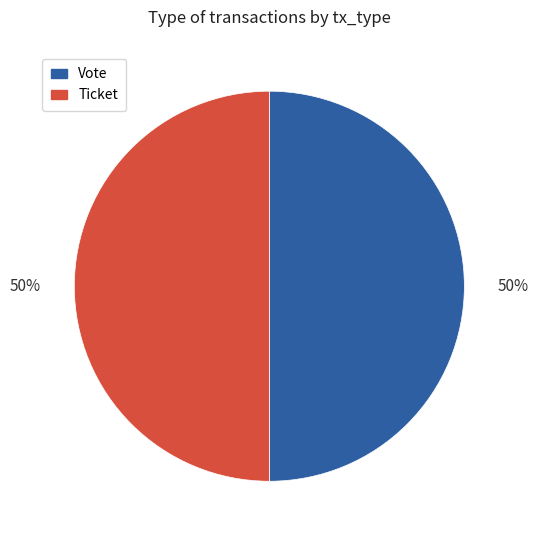

Approximately how many times larger is the value at Ticket compared to Vote?

1.0